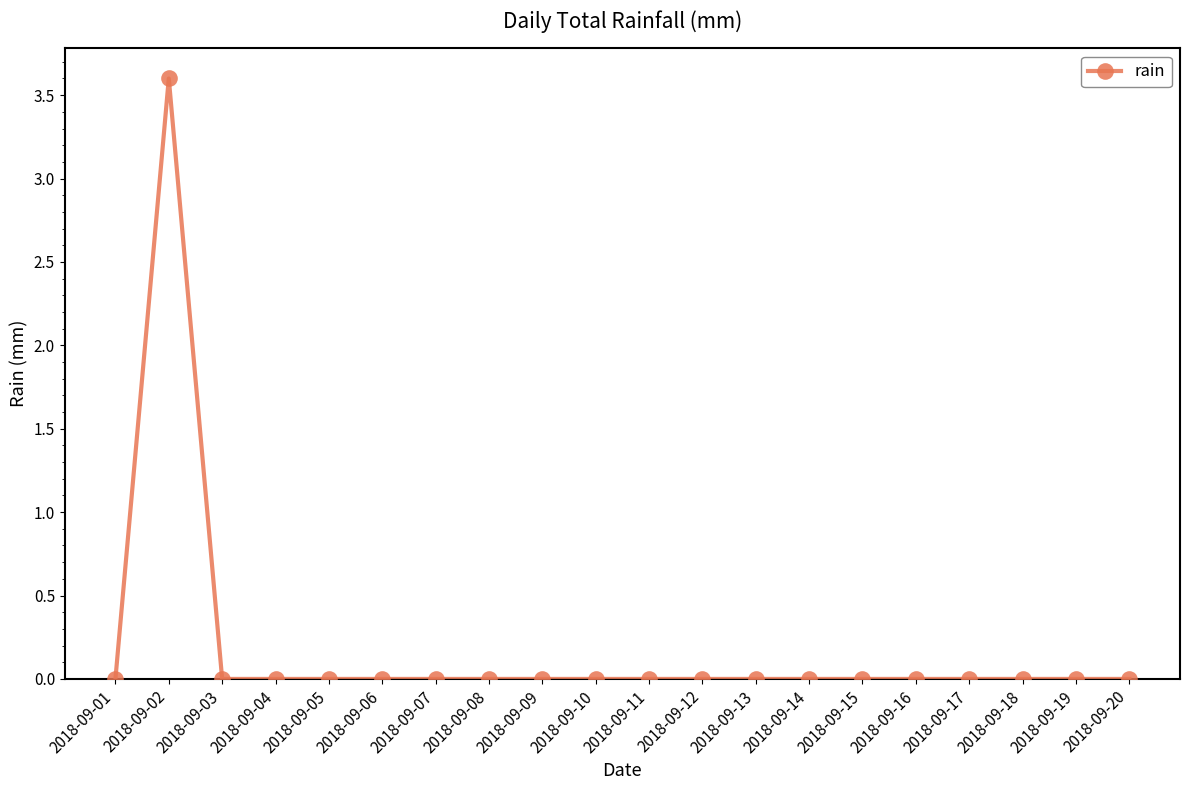

How many values are between 0 and 1?

19